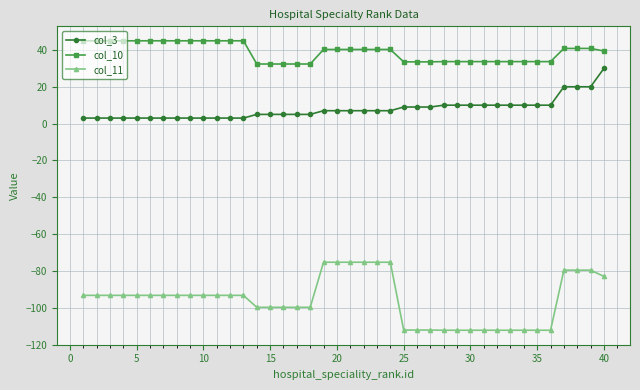

What is the value of the col_11 point at the 36th from the left?

-112.2